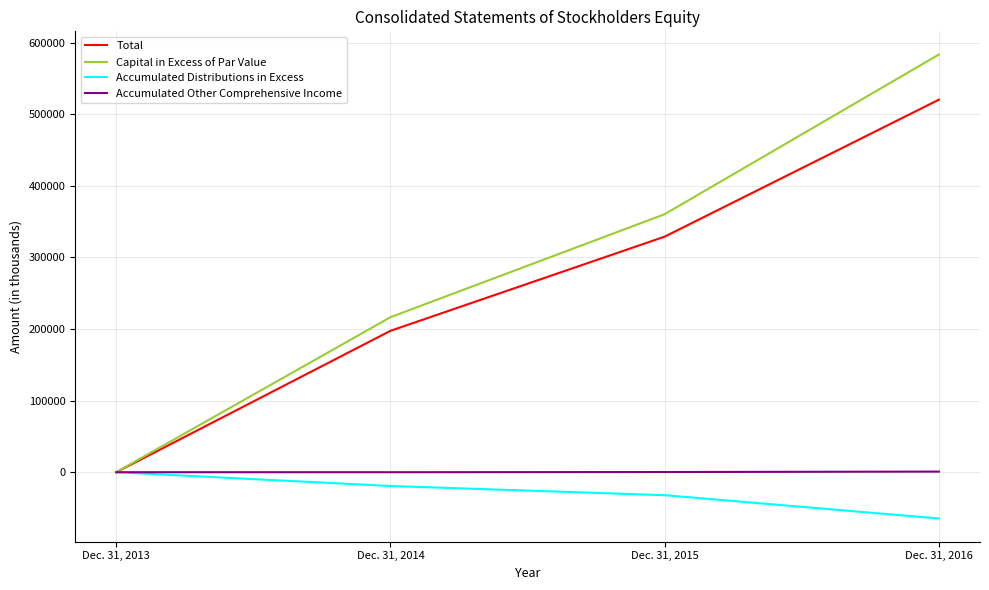

What is the difference between the second highest and minimum values in the Total series?

328881